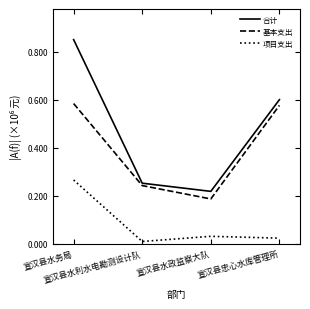

True or false: 基本支出 and 合计 intersect in this chart.

False